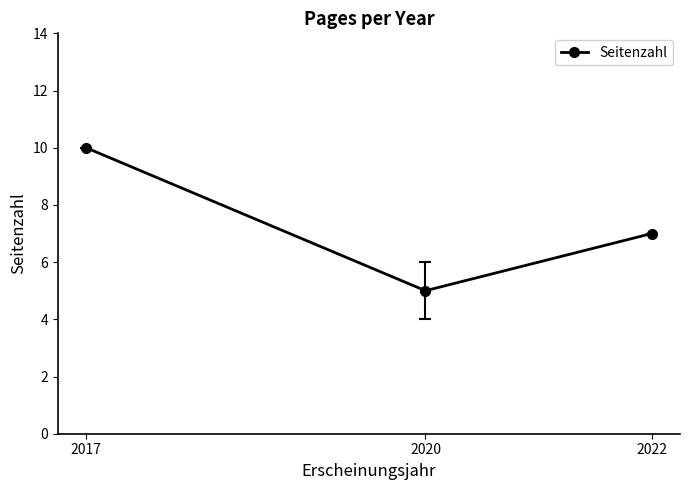

The value at 2017 is 6. True or false?

False